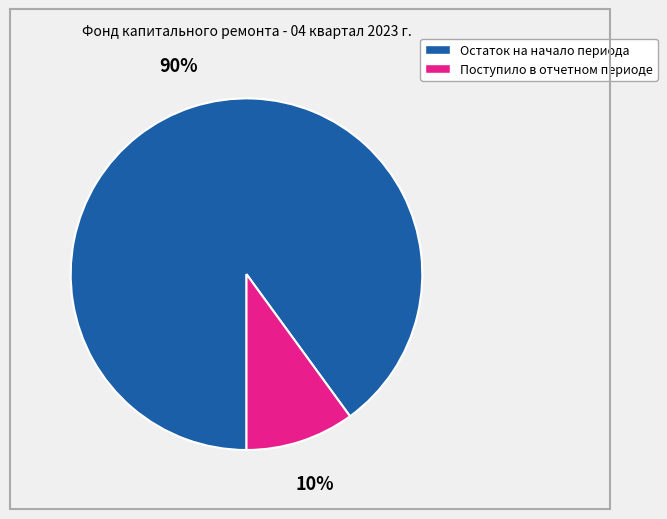

To the nearest percent, what is the average slice percentage?

50%